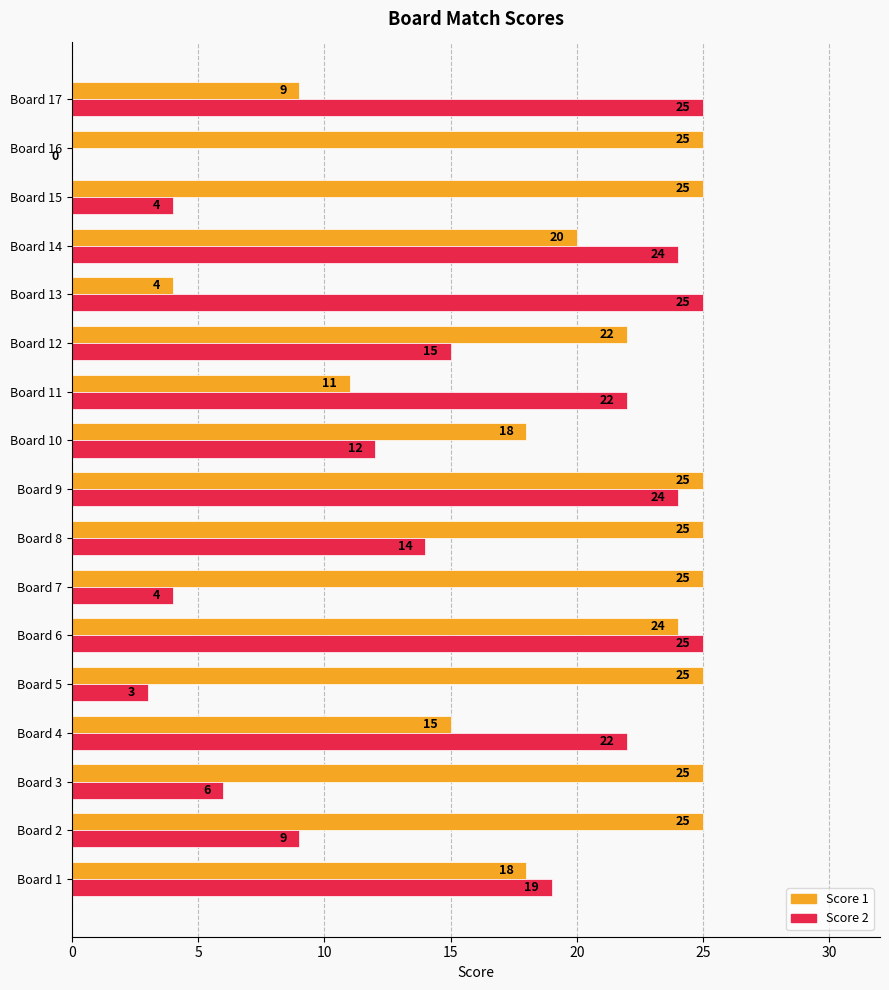

What is the highest value of the Score 1 series?

25